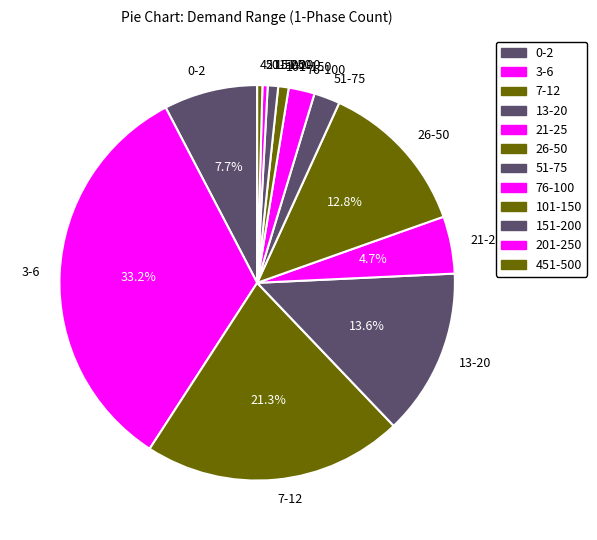

Is it true that 3-6 is 33% of the pie?

True